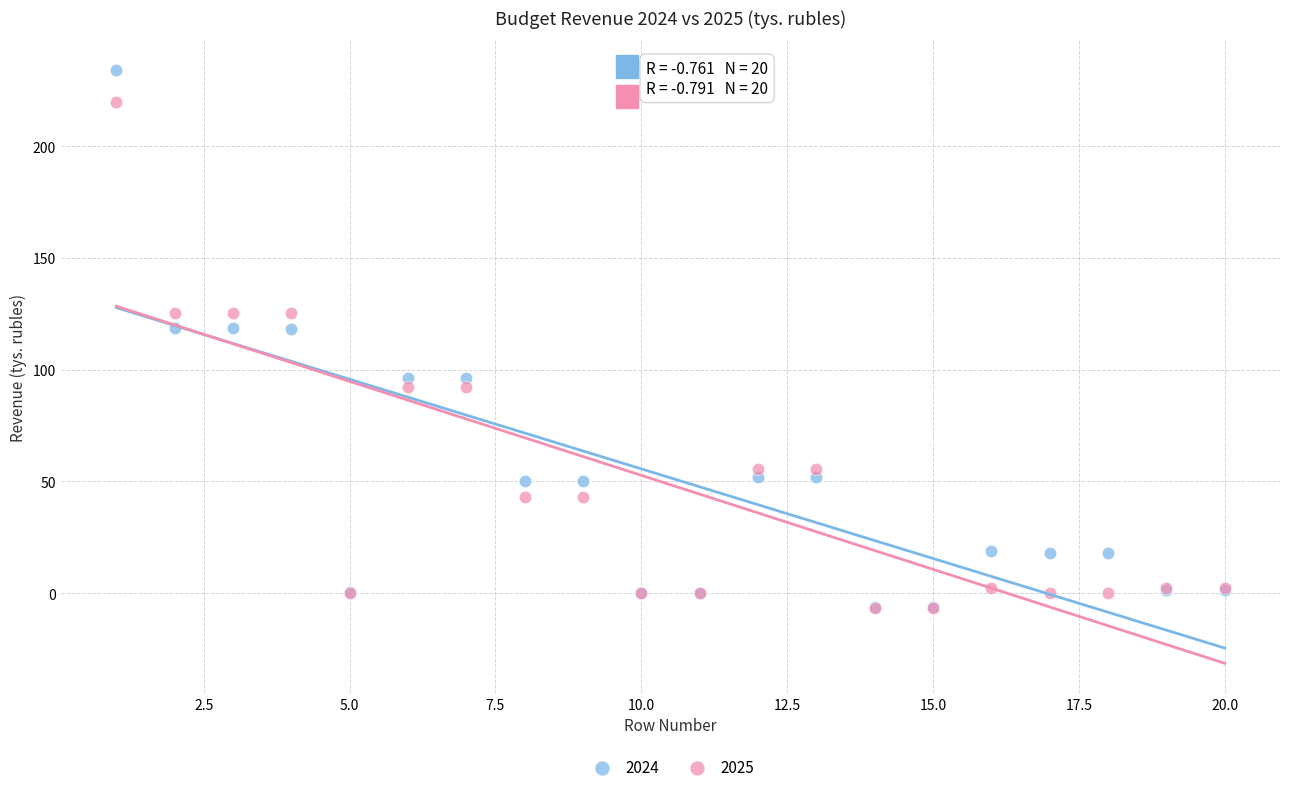

What are all the series names shown in the legend?

2024, 2025